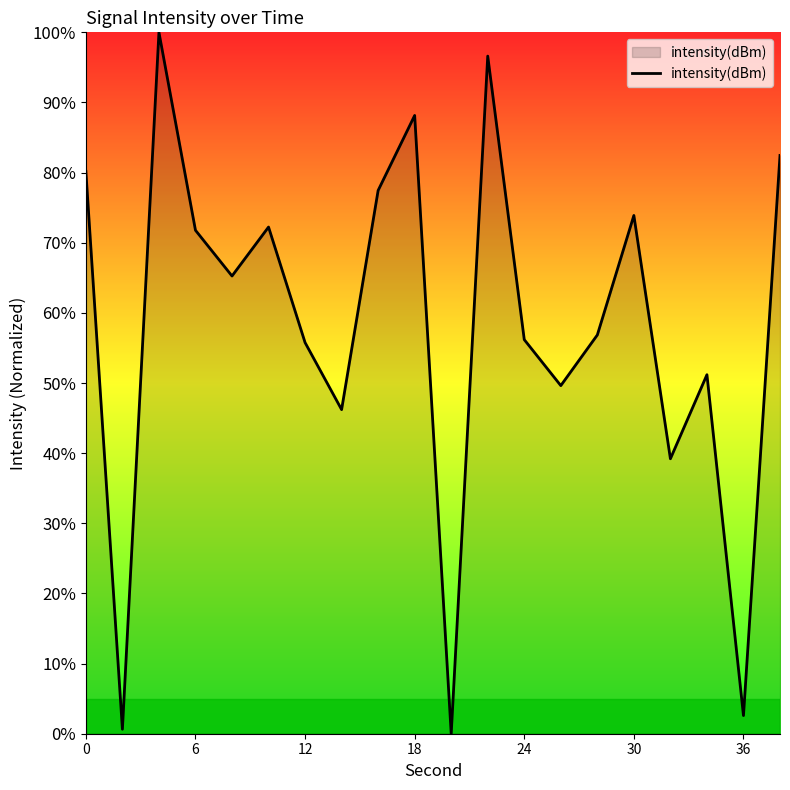

How many values exceed 65?

10